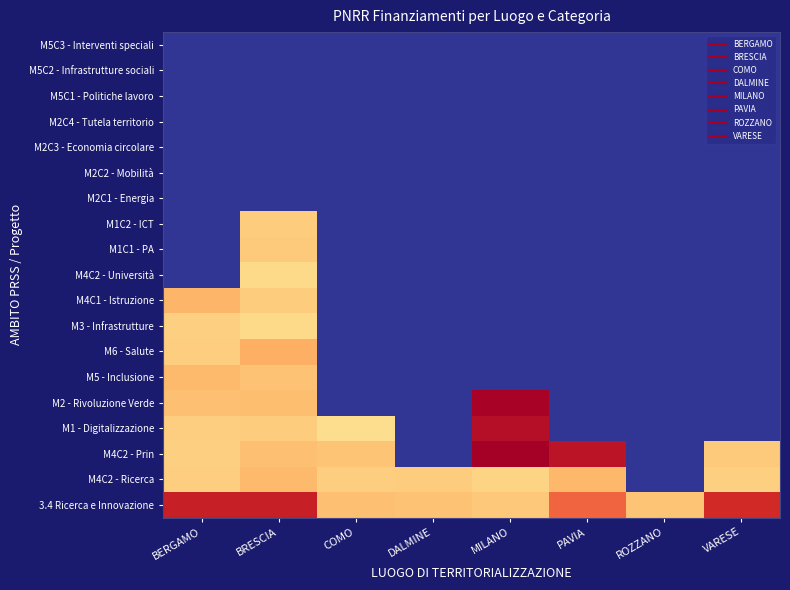

Which label corresponds to the smallest value in the chart?

ROZZANO